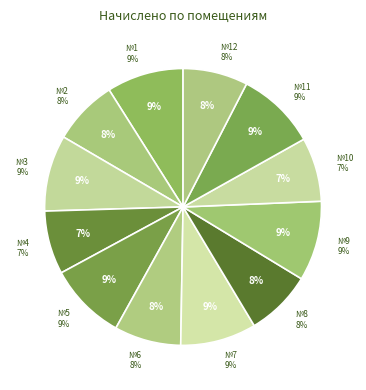

Approximately how many times larger is the value at 12 compared to 8?

1.0